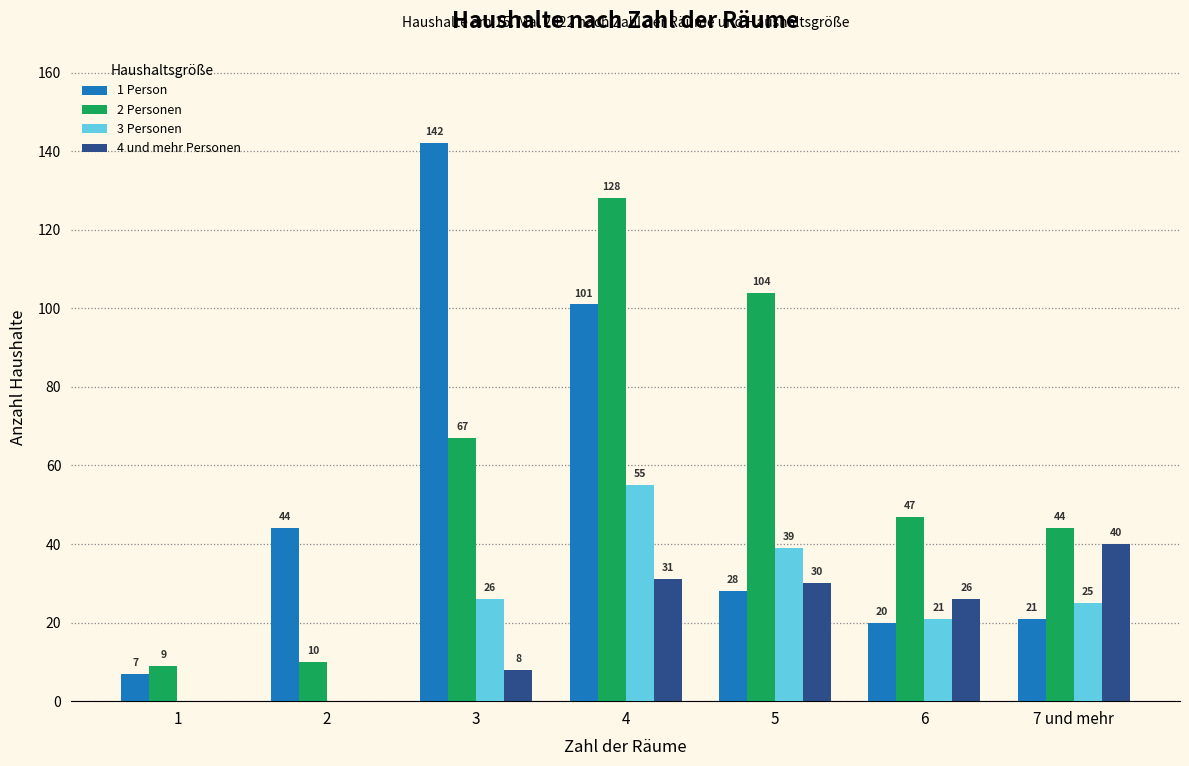

What is the spread (max minus min) of values at 2?

44